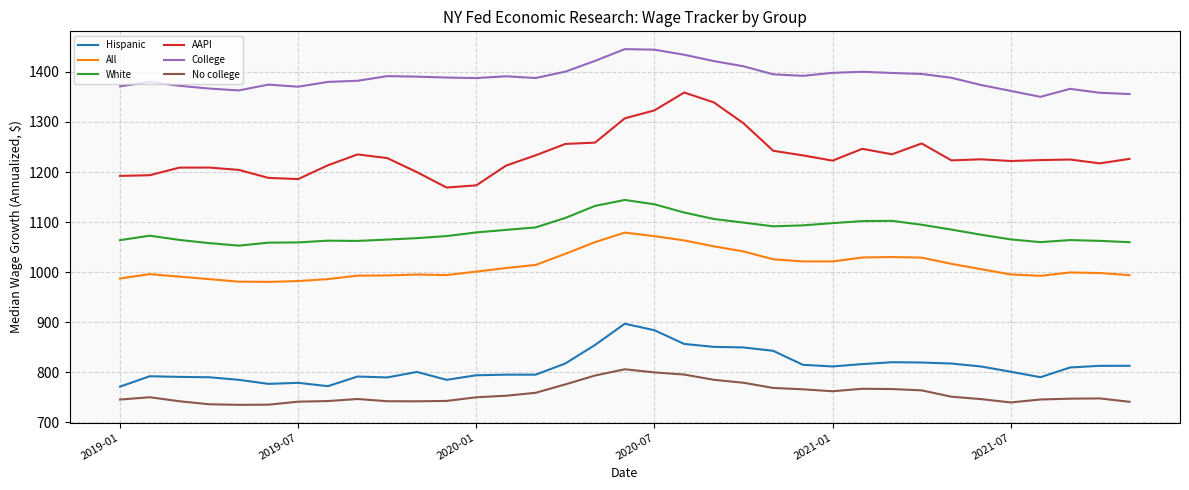

List the series in order of their peak value, highest first.

College, AAPI, White, All, Hispanic, No college